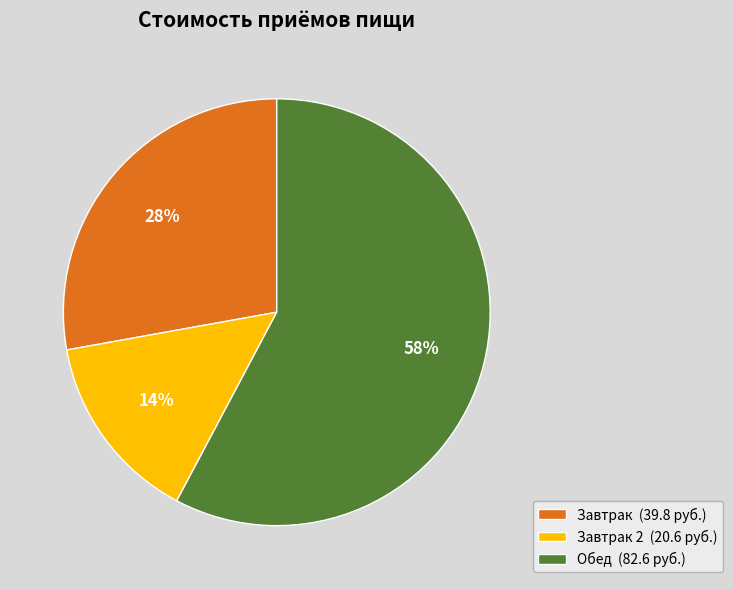

To the nearest percent, what is the combined percentage of Обед (82.6 руб.) and Завтрак 2 (20.6 руб.)?

72%